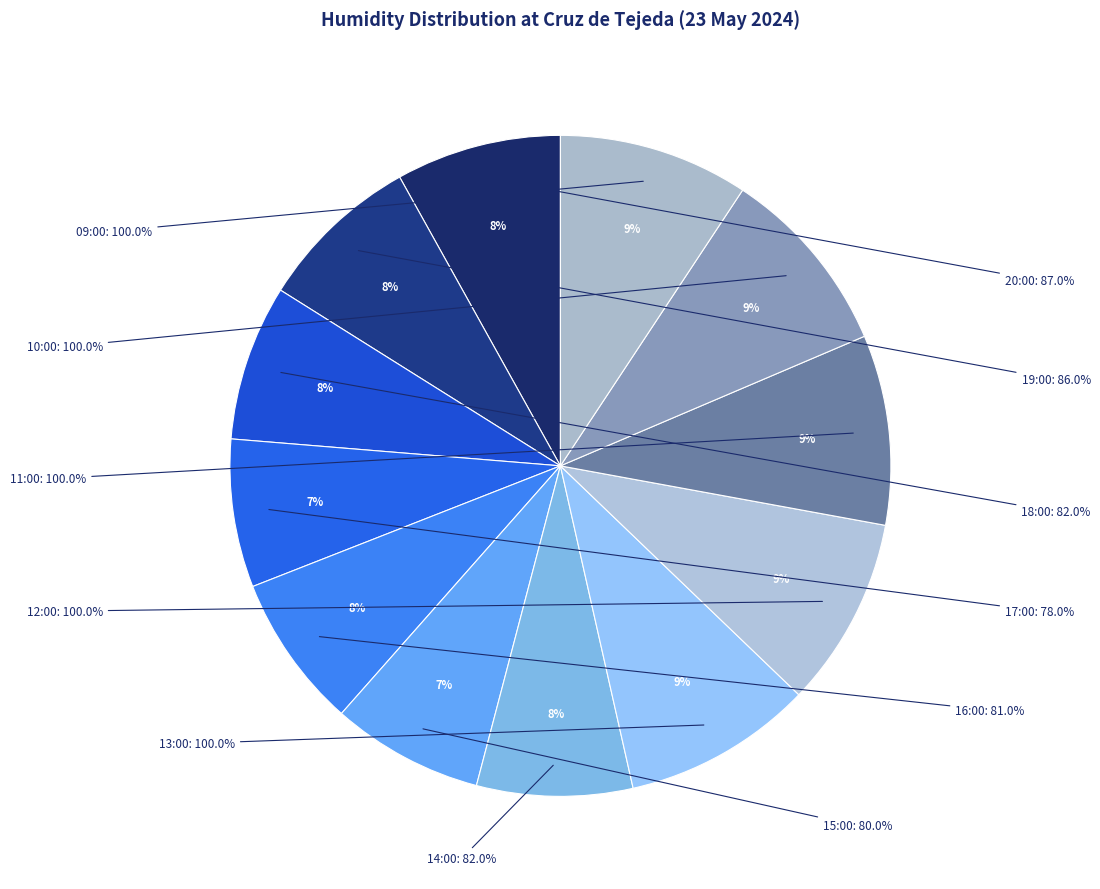

Does 17:00 represent more than half of the total?

No